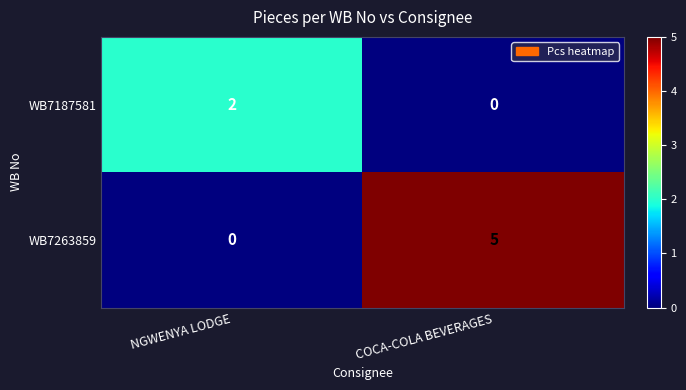

What is the difference between the maximum and minimum values in the WB7263859 series?

5